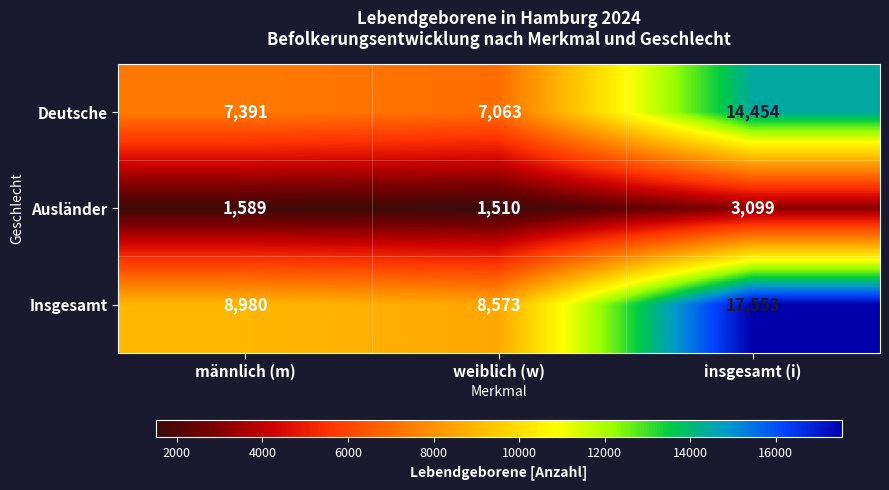

What is the maximum value shown in the chart?

17553